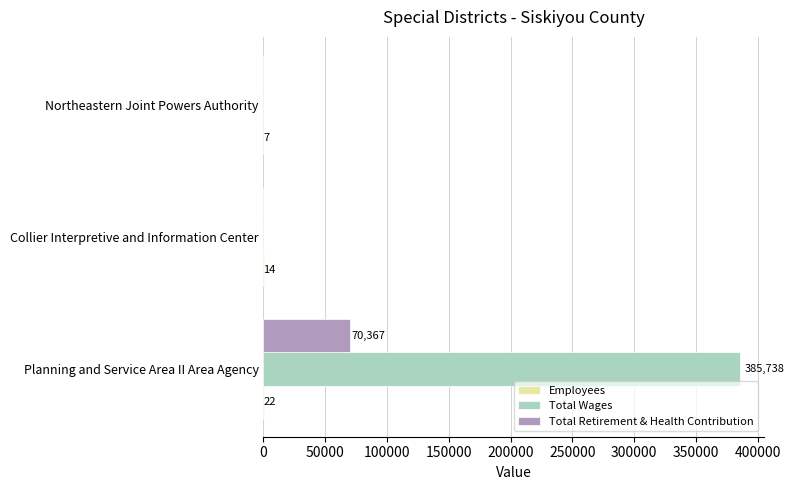

What is the average value of the Total Retirement & Health Contribution series?

23456